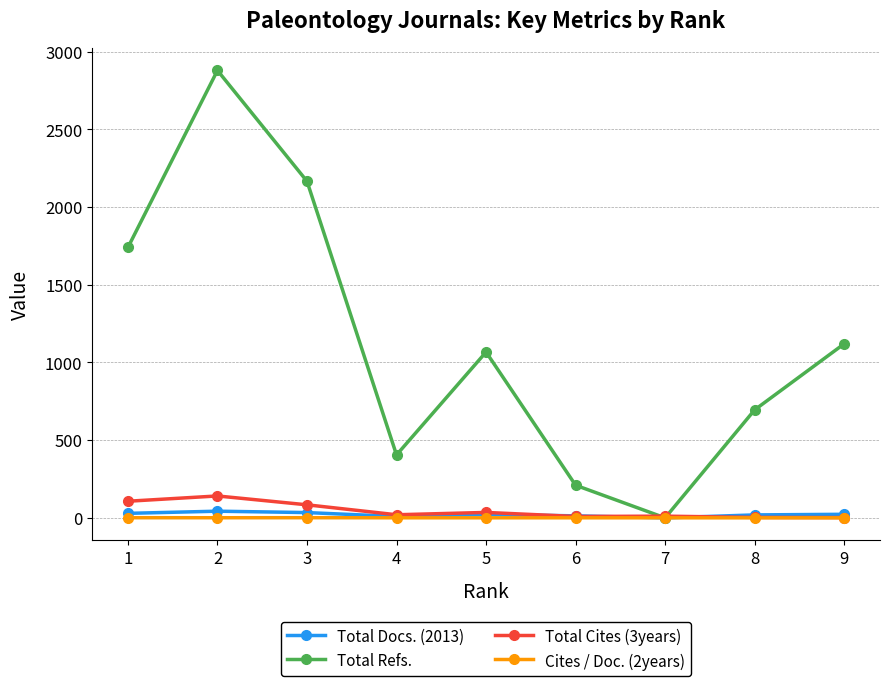

What is the spread (max minus min) of values at 5?

1066.6